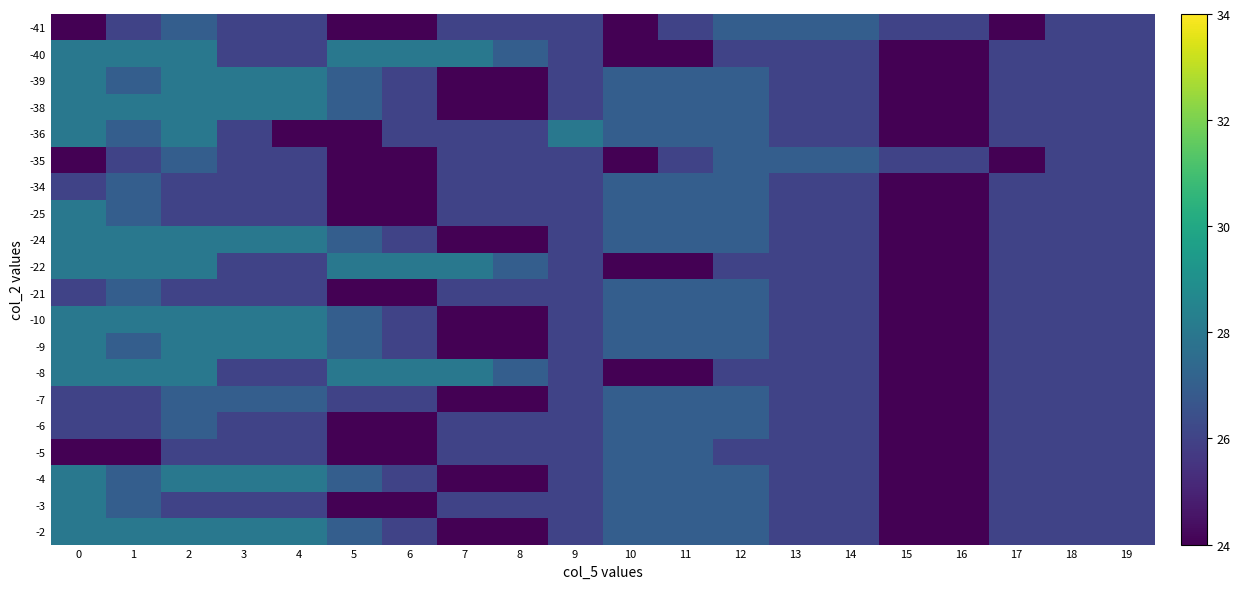

Reading left to right, transcribe all the data shown in this chart.

-41: 0=24	1=26	2=27	3=26	4=26	5=24	6=24	7=26	8=26	9=26	10=24	11=26	12=27	13=27	14=27	15=26	16=26	17=24	18=26	19=26
-40: 0=28	1=28	2=28	3=26	4=26	5=28	6=28	7=28	8=27	9=26	10=24	11=24	12=26	13=26	14=26	15=24	16=24	17=26	18=26	19=26
-39: 0=28	1=27	2=28	3=28	4=28	5=27	6=26	7=24	8=24	9=26	10=27	11=27	12=27	13=26	14=26	15=24	16=24	17=26	18=26	19=26
-38: 0=28	1=28	2=28	3=28	4=28	5=27	6=26	7=24	8=24	9=26	10=27	11=27	12=27	13=26	14=26	15=24	16=24	17=26	18=26	19=26
-36: 0=28	1=27	2=28	3=26	4=24	5=24	6=26	7=26	8=26	9=28	10=27	11=27	12=27	13=26	14=26	15=24	16=24	17=26	18=26	19=26
-35: 0=24	1=26	2=27	3=26	4=26	5=24	6=24	7=26	8=26	9=26	10=24	11=26	12=27	13=27	14=27	15=26	16=26	17=24	18=26	19=26
-34: 0=26	1=27	2=26	3=26	4=26	5=24	6=24	7=26	8=26	9=26	10=27	11=27	12=27	13=26	14=26	15=24	16=24	17=26	18=26	19=26
-25: 0=28	1=27	2=26	3=26	4=26	5=24	6=24	7=26	8=26	9=26	10=27	11=27	12=27	13=26	14=26	15=24	16=24	17=26	18=26	19=26
-24: 0=28	1=28	2=28	3=28	4=28	5=27	6=26	7=24	8=24	9=26	10=27	11=27	12=27	13=26	14=26	15=24	16=24	17=26	18=26	19=26
-22: 0=28	1=28	2=28	3=26	4=26	5=28	6=28	7=28	8=27	9=26	10=24	11=24	12=26	13=26	14=26	15=24	16=24	17=26	18=26	19=26
-21: 0=26	1=27	2=26	3=26	4=26	5=24	6=24	7=26	8=26	9=26	10=27	11=27	12=27	13=26	14=26	15=24	16=24	17=26	18=26	19=26
-10: 0=28	1=28	2=28	3=28	4=28	5=27	6=26	7=24	8=24	9=26	10=27	11=27	12=27	13=26	14=26	15=24	16=24	17=26	18=26	19=26
-9: 0=28	1=27	2=28	3=28	4=28	5=27	6=26	7=24	8=24	9=26	10=27	11=27	12=27	13=26	14=26	15=24	16=24	17=26	18=26	19=26
-8: 0=28	1=28	2=28	3=26	4=26	5=28	6=28	7=28	8=27	9=26	10=24	11=24	12=26	13=26	14=26	15=24	16=24	17=26	18=26	19=26
-7: 0=26	1=26	2=27	3=27	4=27	5=26	6=26	7=24	8=24	9=26	10=27	11=27	12=27	13=26	14=26	15=24	16=24	17=26	18=26	19=26
-6: 0=26	1=26	2=27	3=26	4=26	5=24	6=24	7=26	8=26	9=26	10=27	11=27	12=27	13=26	14=26	15=24	16=24	17=26	18=26	19=26
-5: 0=24	1=24	2=26	3=26	4=26	5=24	6=24	7=26	8=26	9=26	10=27	11=27	12=26	13=26	14=26	15=24	16=24	17=26	18=26	19=26
-4: 0=28	1=27	2=28	3=28	4=28	5=27	6=26	7=24	8=24	9=26	10=27	11=27	12=27	13=26	14=26	15=24	16=24	17=26	18=26	19=26
-3: 0=28	1=27	2=26	3=26	4=26	5=24	6=24	7=26	8=26	9=26	10=27	11=27	12=27	13=26	14=26	15=24	16=24	17=26	18=26	19=26
-2: 0=28	1=28	2=28	3=28	4=28	5=27	6=26	7=24	8=24	9=26	10=27	11=27	12=27	13=26	14=26	15=24	16=24	17=26	18=26	19=26